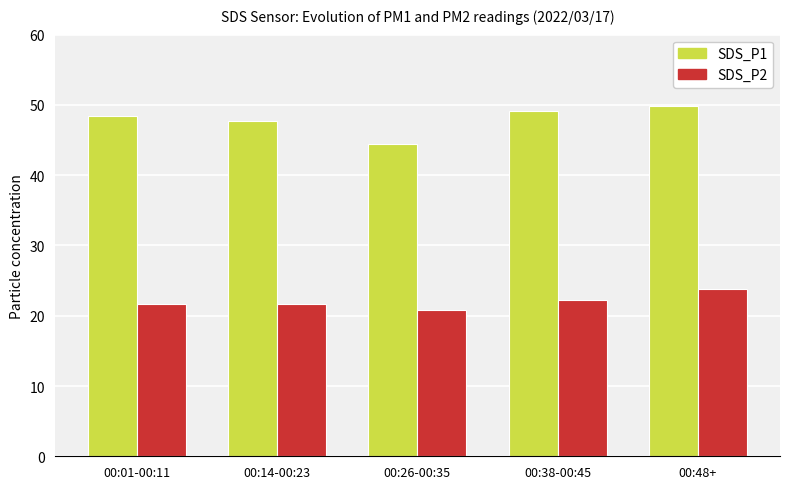

What is the spread (max minus min) of values at 00:14-00:23?

26.1